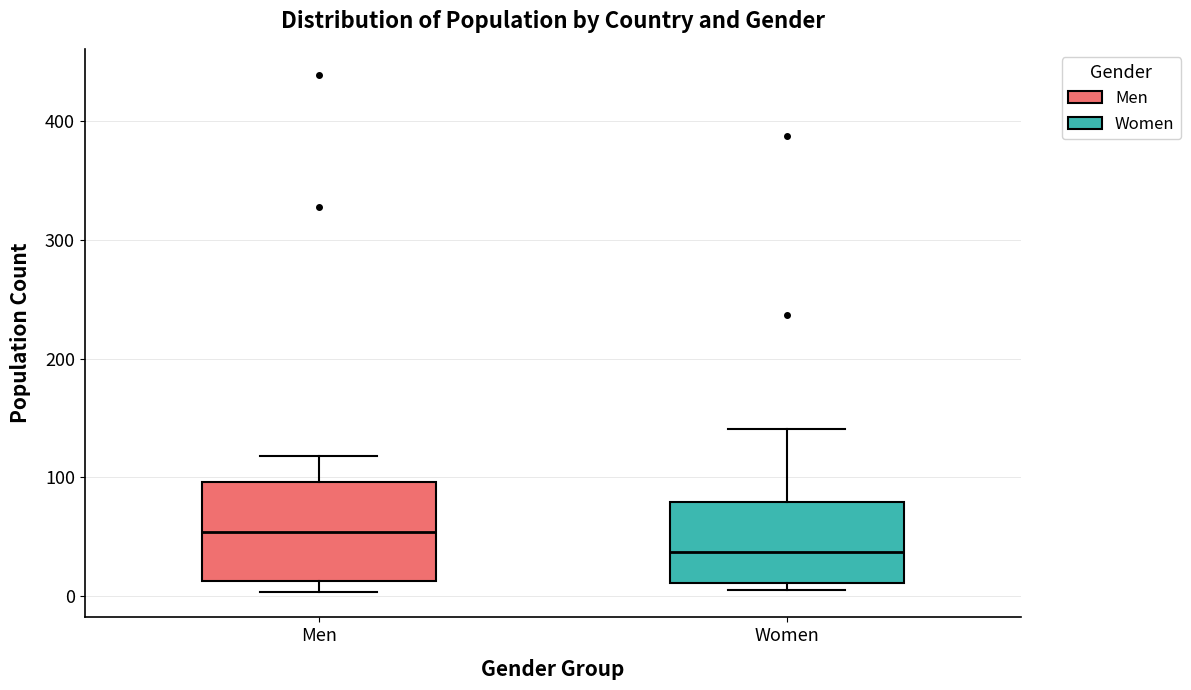

Reading left to right, read every box against the y-axis: the position of its median line, the range the box covers, and the ends of its whiskers. The values are not printed on the chart, so give them approximately, as read against the axis.

Men: median 50, box 10 to 100, whiskers 0 to 120
Women: median 40, box 10 to 80, whiskers 10 (just below the box's lower edge) to 140